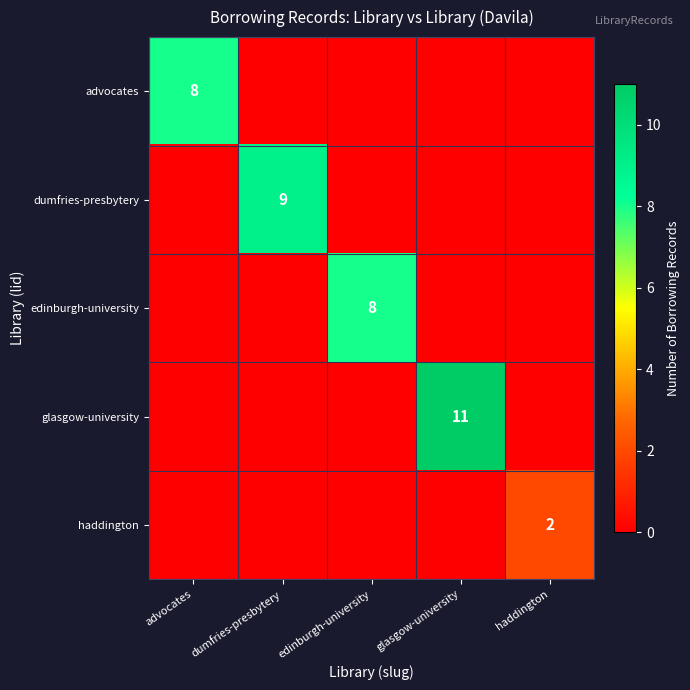

What is the total value across all series at advocates?

8